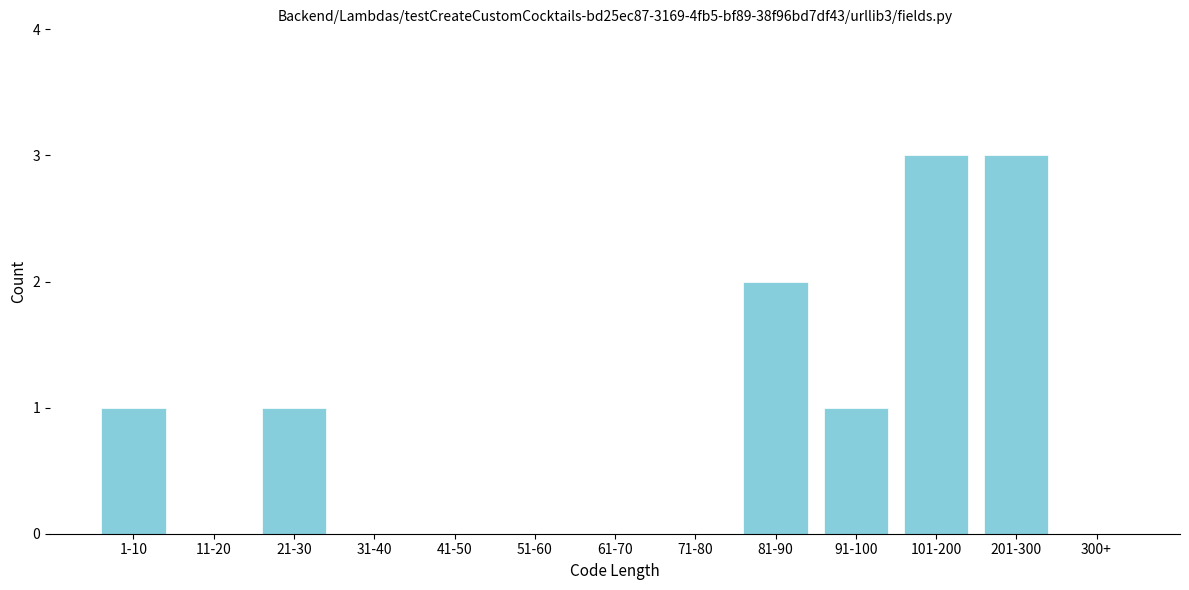

Reading right to left, extract all data points from this chart.

300+=0	201-300=3	101-200=3	91-100=1	81-90=2	71-80=0	61-70=0	51-60=0	41-50=0	31-40=0	21-30=1	11-20=0	1-10=1